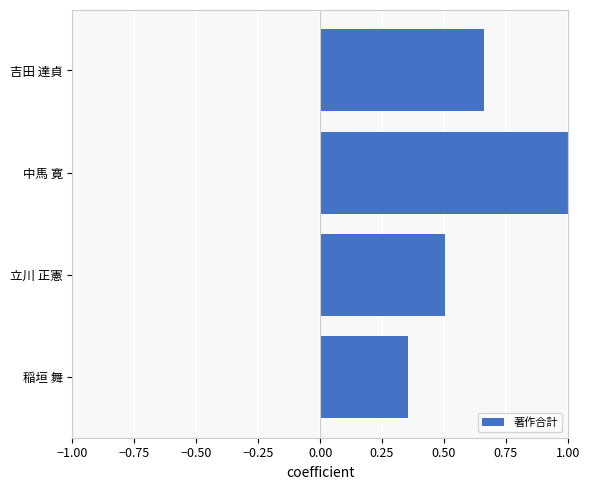

Which has a higher value, 中馬 寛 or 吉田 達貞?

中馬 寛